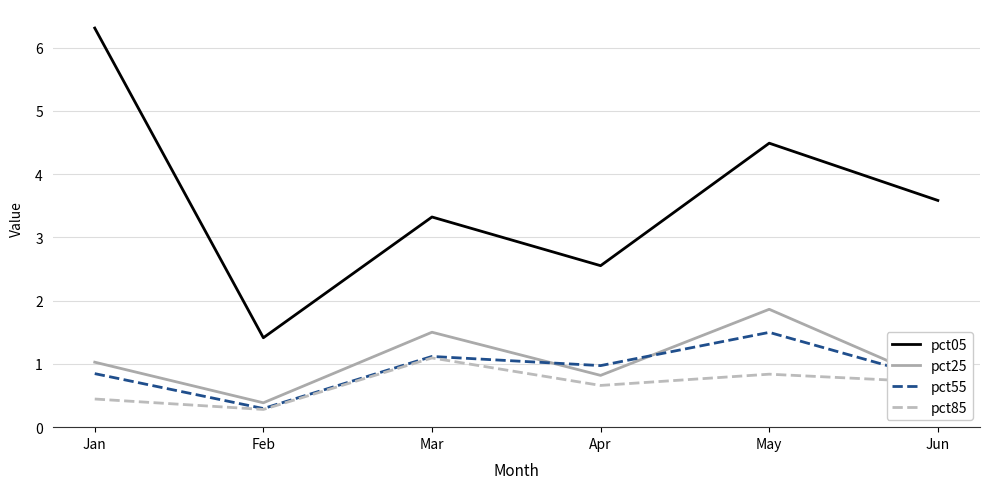

What is the greatest value displayed?

6.3